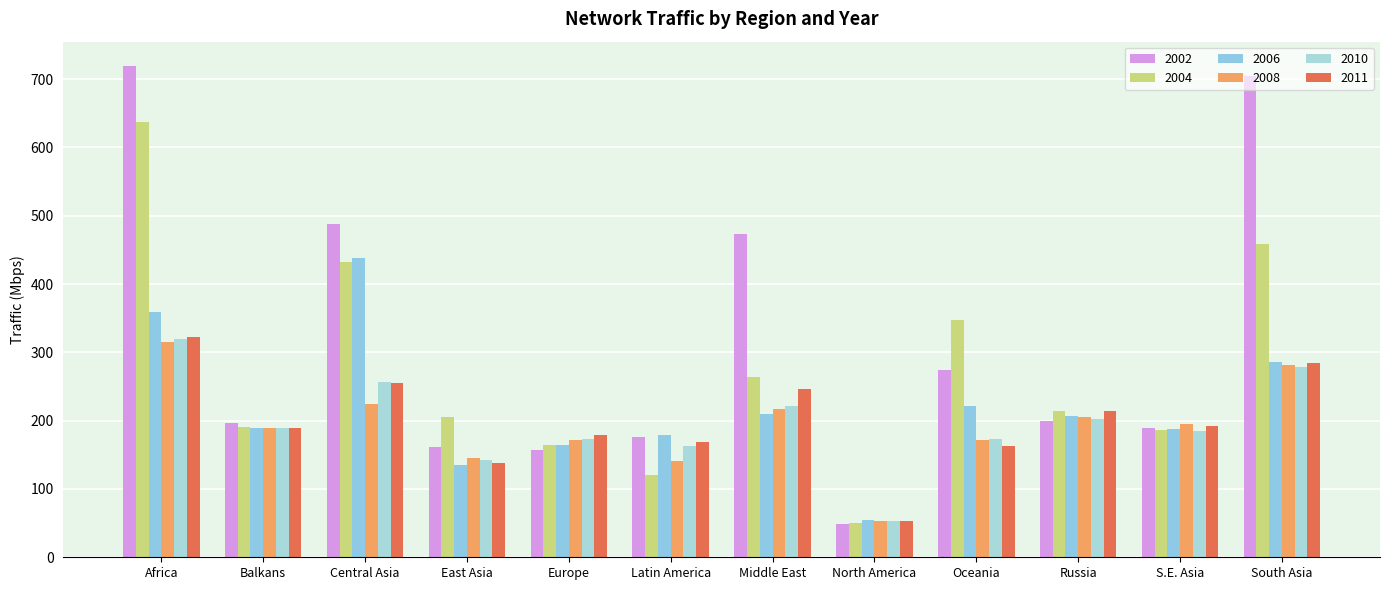

Reading left to right, extract all data points from this chart.

2002: 719.0	196.0	488.0	162.0	157.5	176.0	474.0	49.0	274.0	200.0	189.0	705.0
2004: 637.4	191.5	432.6	205.6	164.4	120.2	263.9	50.9	346.7	214.0	186.6	458.3
2006: 359.5	188.9	437.6	135.3	164.8	179.4	210.3	55.0	221.3	206.6	188.3	286.0
2008: 315.7	189.0	223.9	146.0	171.2	140.3	217.4	52.8	171.6	205.5	194.8	281.1
2010: 319.0	189.5	257.2	142.2	173.6	163.5	221.5	52.8	173.4	201.9	184.7	278.6
2011: 323.1	189.1	255.8	137.8	178.6	169.2	246.0	52.7	163.5	214.0	191.9	283.9